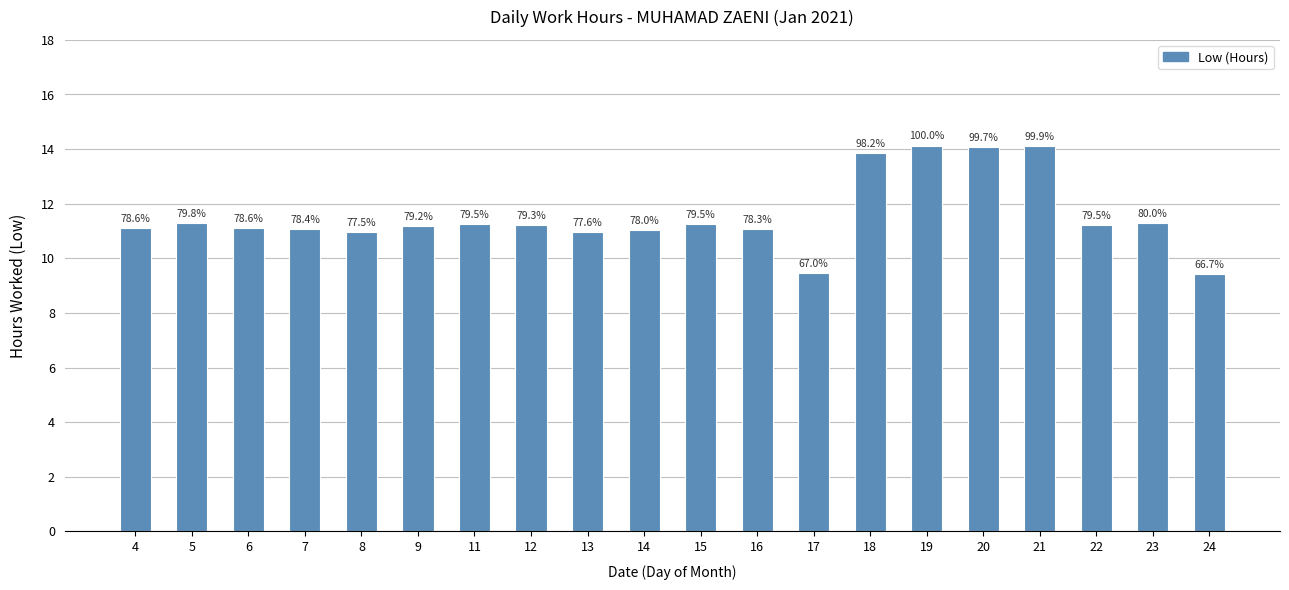

Reading left to right, transcribe all the data shown in this chart.

11.1	11.3	11.1	11.1	10.9	11.2	11.2	11.2	11.0	11.0	11.2	11.1	9.5	13.9	14.1	14.1	14.1	11.2	11.3	9.4